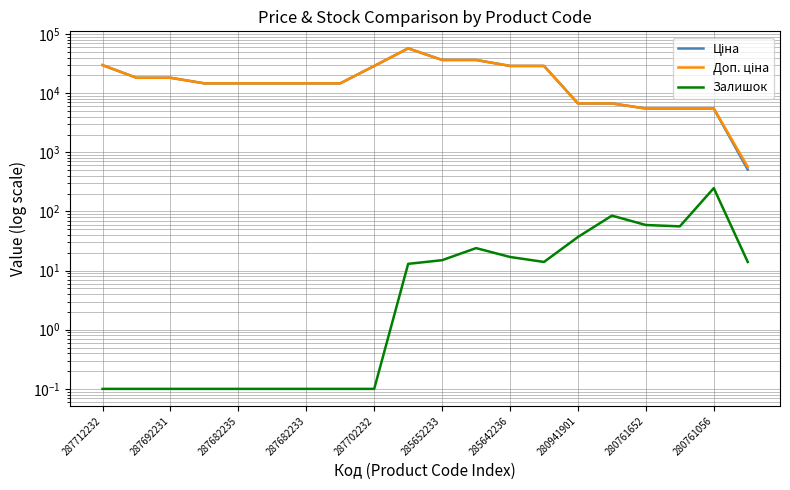

Reading left to right, extract all data points from this chart.

Ціна: 29761.5	18212.0	18212.0	14649.6	14649.6	14649.6	14649.6	14649.6	28821.8	57235.5	36424.0	36424.0	28890.3	28890.3	6710.2	6710.2	5497.3	5497.3	5497.3	510.5
Доп. ціна: 29761.5	18212.0	18212.0	14649.6	14649.6	14649.6	14649.6	14649.6	28821.8	57235.5	36424.0	36424.0	28890.3	28890.3	6710.2	6710.2	5497.3	5497.3	5497.3	566.0
Залишок: 0.1	0.1	0.1	0.1	0.1	0.1	0.1	0.1	0.1	13.0	15.0	24.0	17.0	14.0	37.0	85.0	59.0	56.0	248.0	14.0